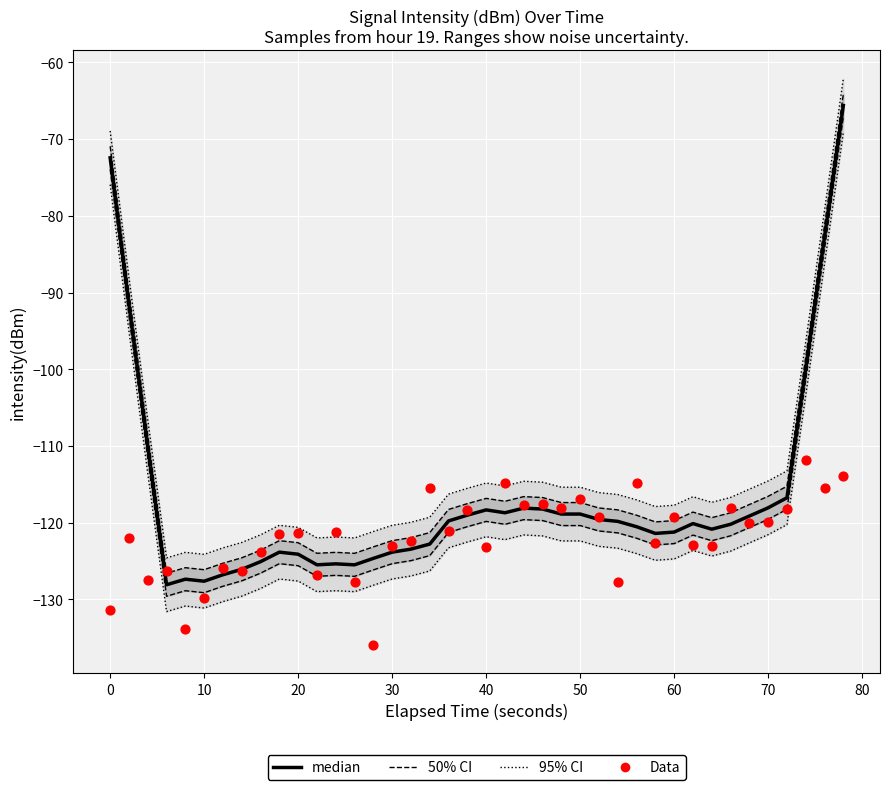

Which series has the widest spread of Y values?

median